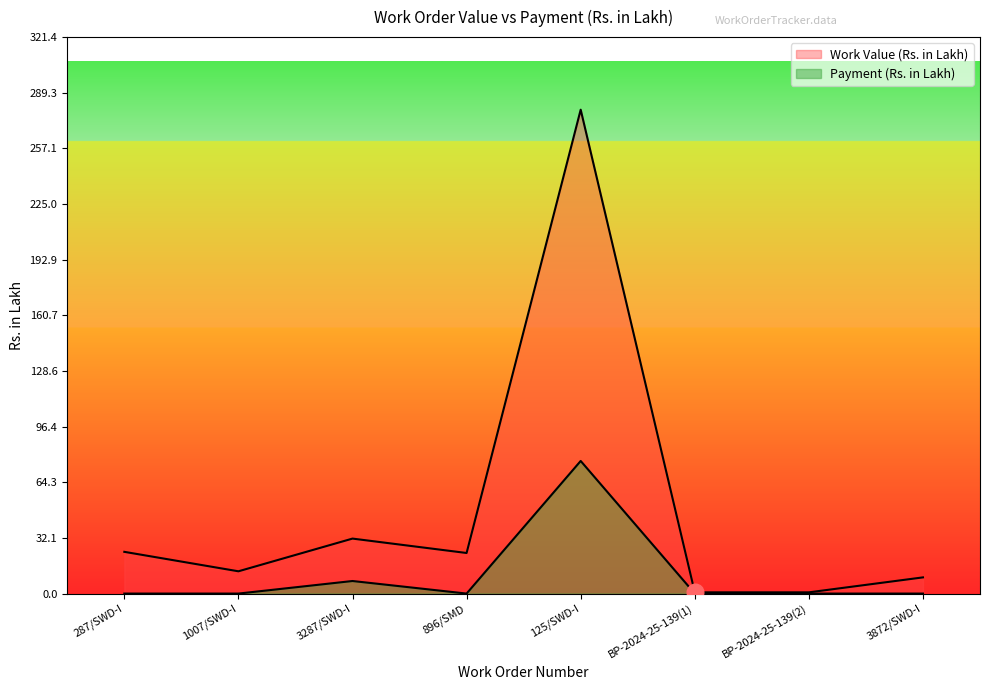

List the labels in order of Work Value (Rs. in Lakh) value, largest first.

125/SWD-I, 3287/SWD-I, 287/SWD-I, 896/SMD, 1007/SWD-I, 3872/SWD-I, BP-2024-25-139(1), BP-2024-25-139(2)